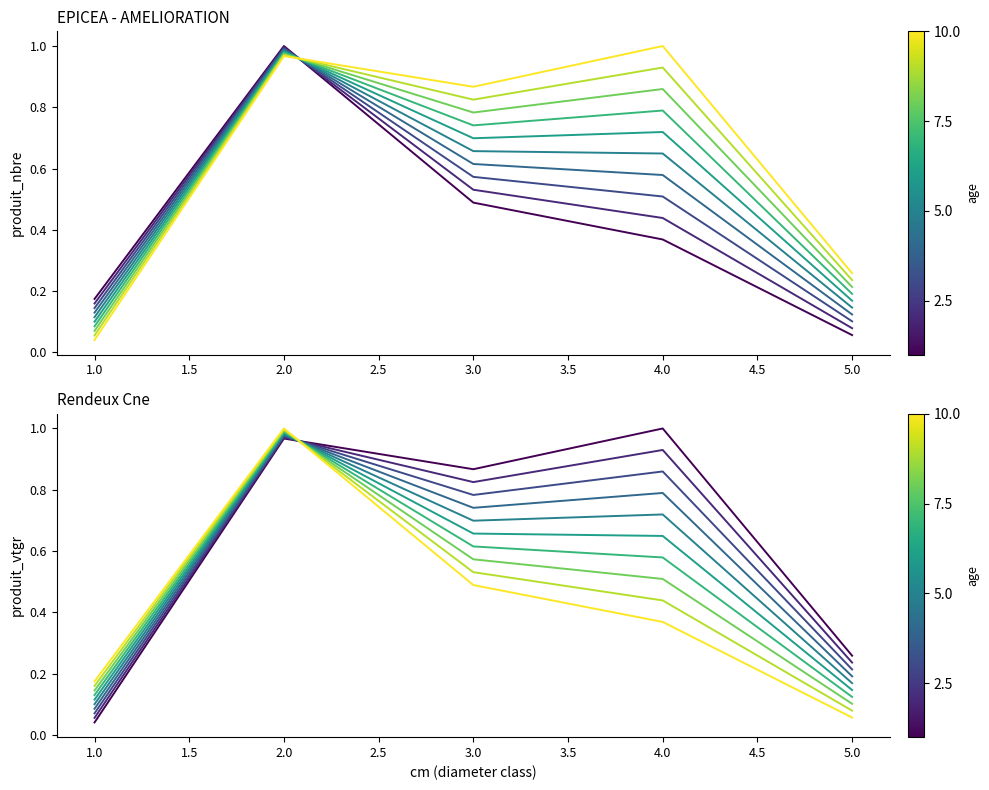

The produit_nbre series shows 0.4 at 4. True or false?

True